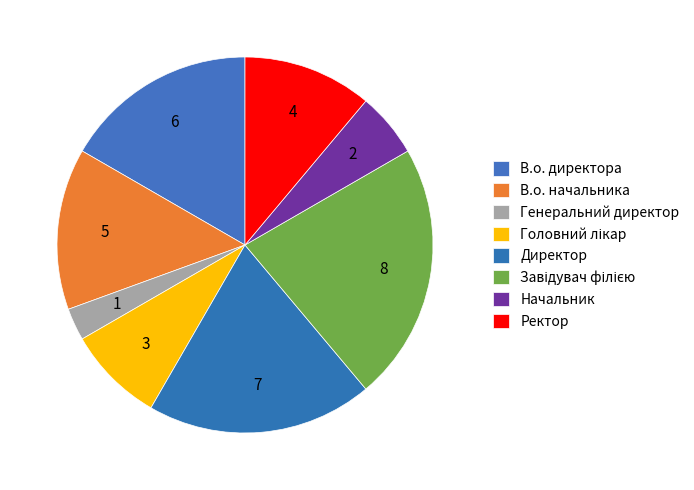

The В.о. начальника slice represents 14% of the pie. True or false?

True